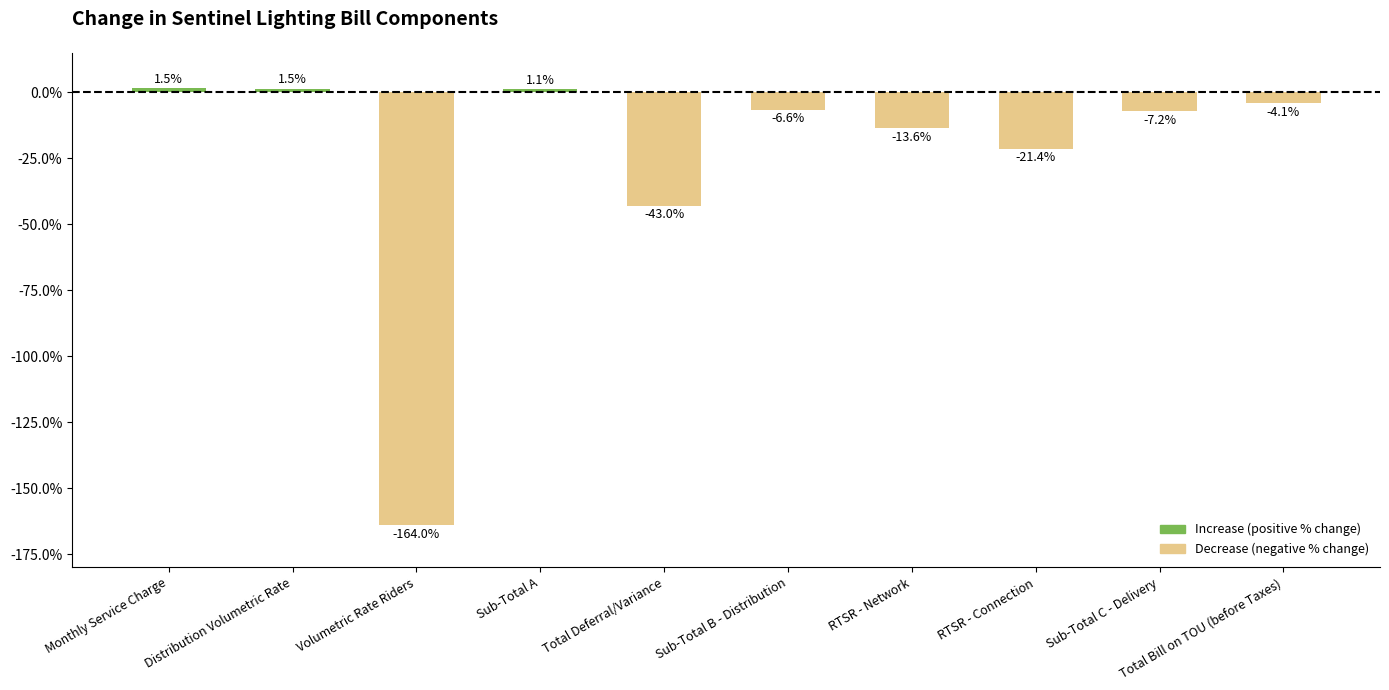

Are the bars horizontal?

No